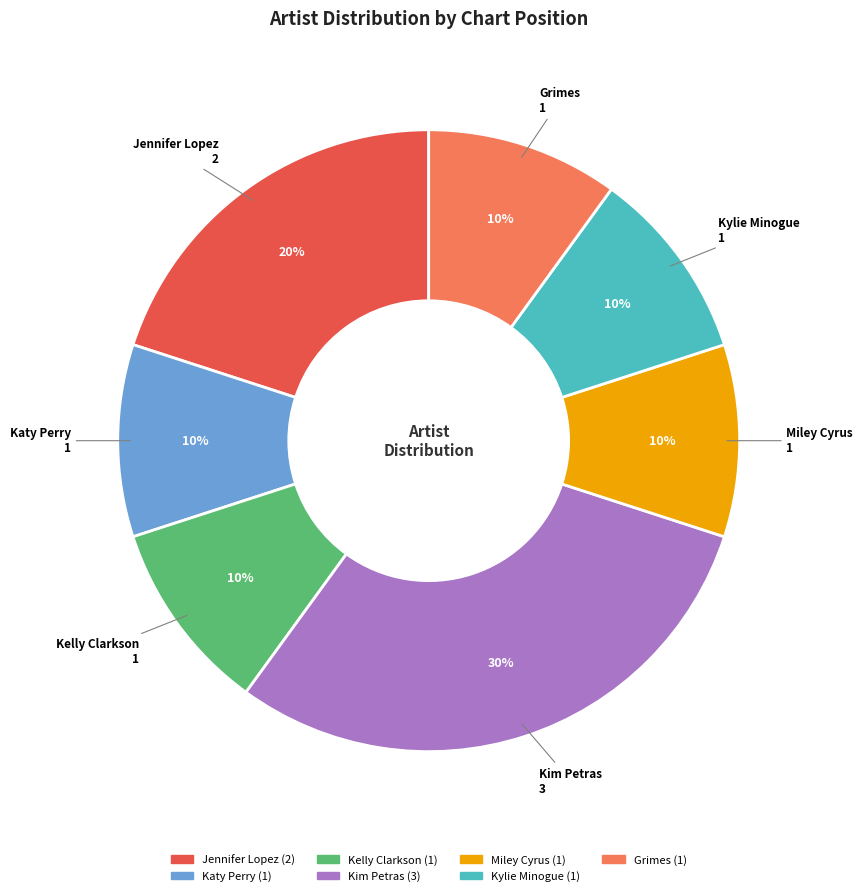

To the nearest percent, what is the combined percentage of Miley Cyrus and Katy Perry?

20%